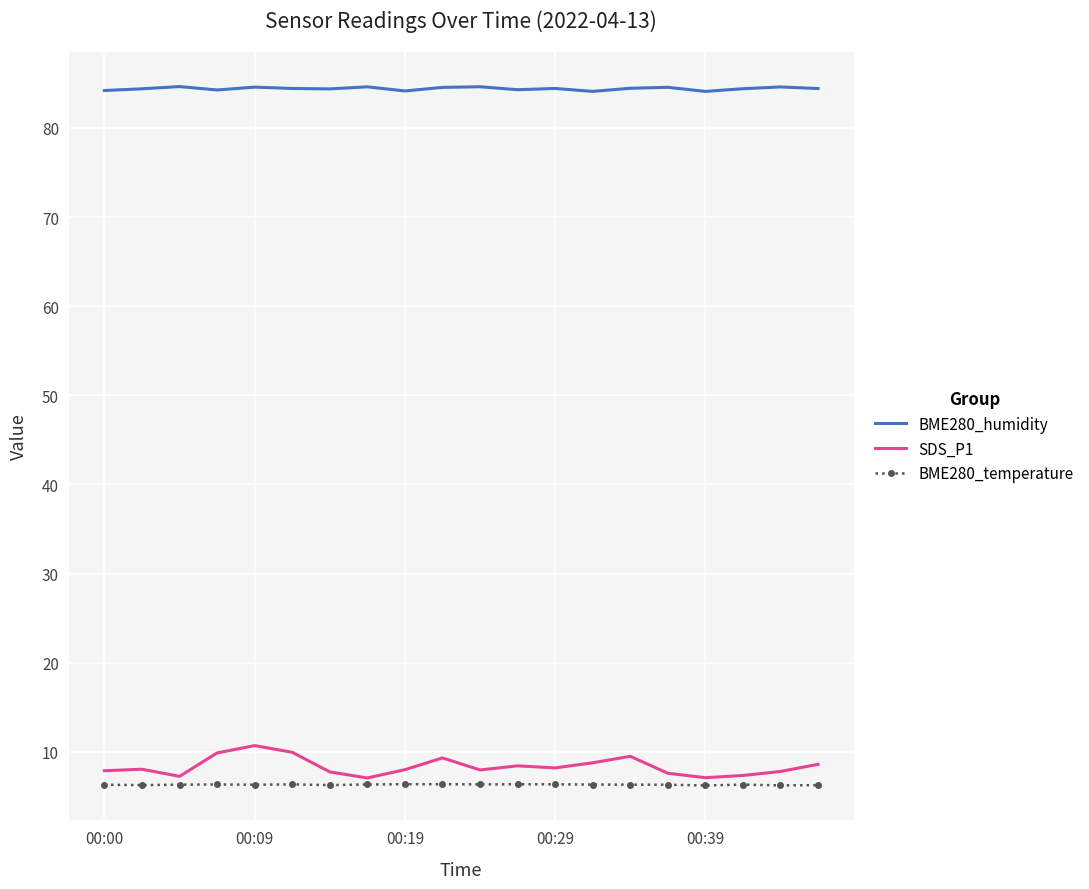

What are all the series names shown in the legend?

BME280_humidity, SDS_P1, BME280_temperature